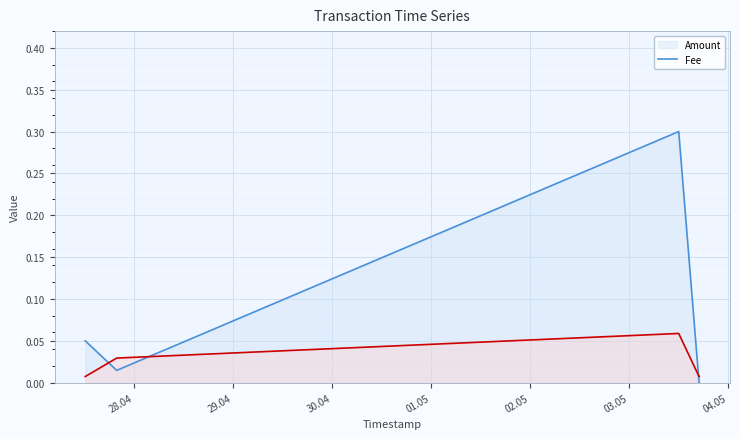

Does the chart display data point markers on the line(s)?

No